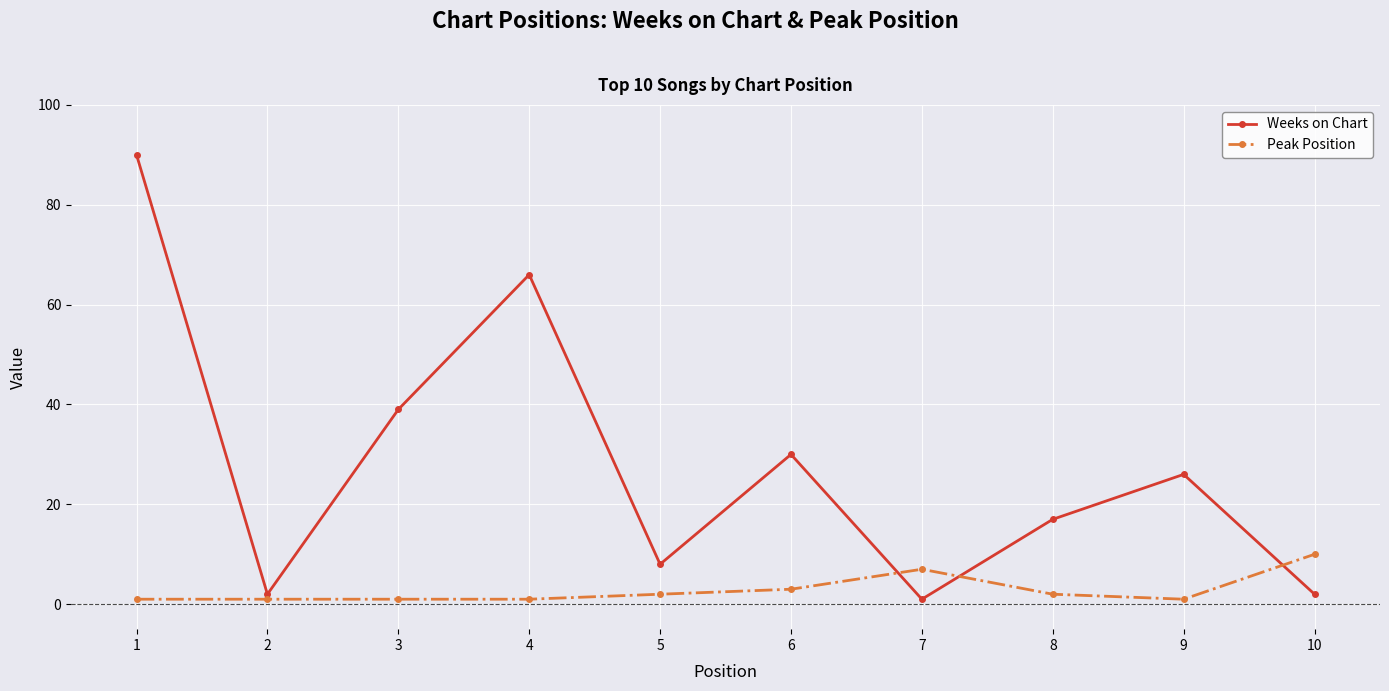

Where do Peak Position and Weeks on Chart first cross each other?

6 and 7